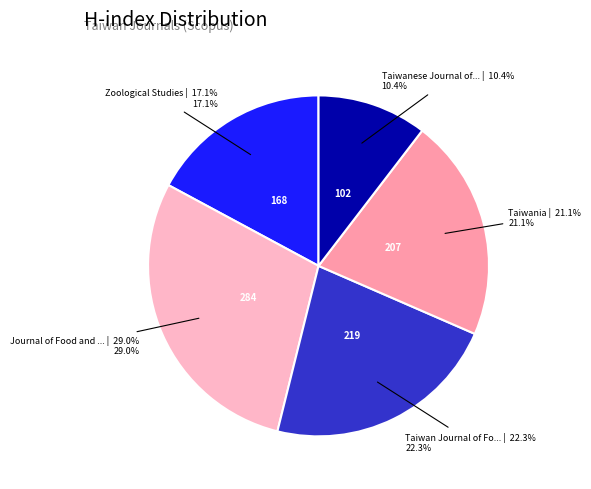

Does any single category account for the majority?

No